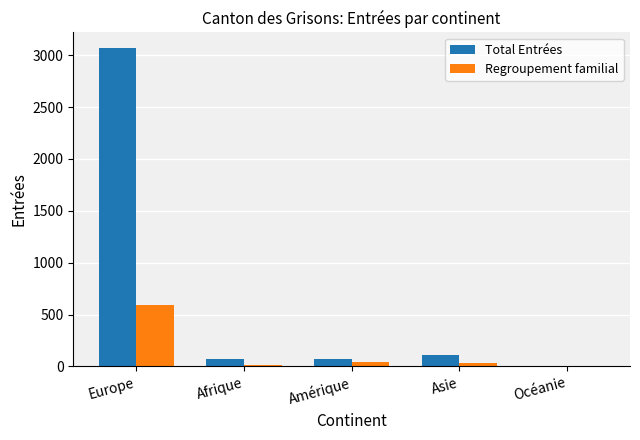

Is it true that Total Entrées equals 3066 at Europe?

True